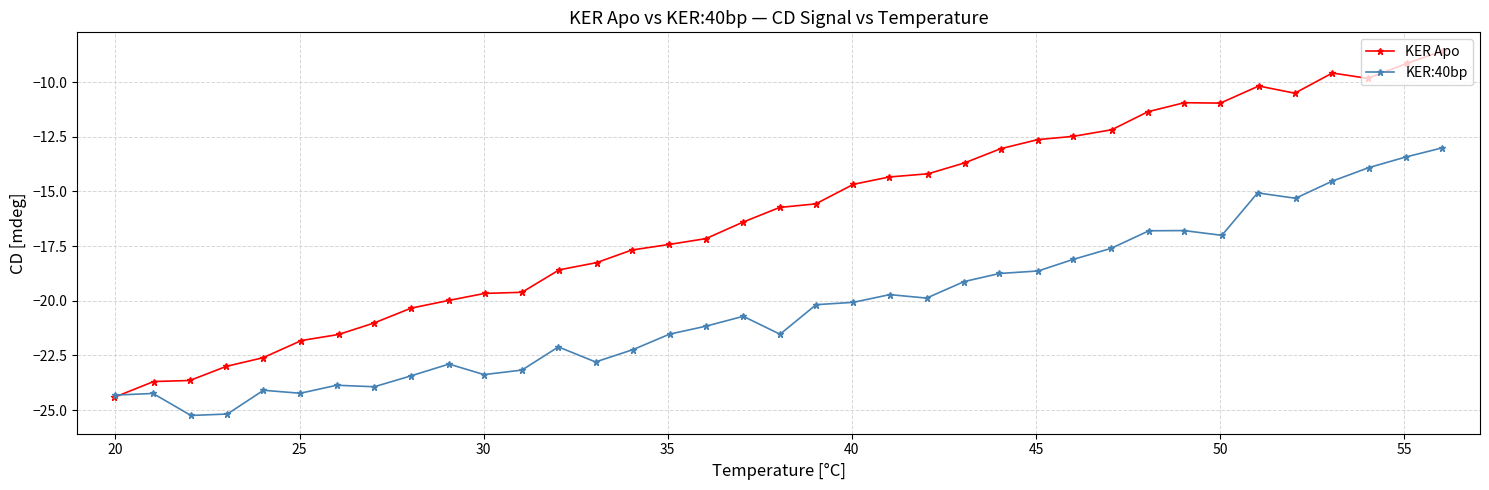

Does the chart display data point markers on the line(s)?

Yes